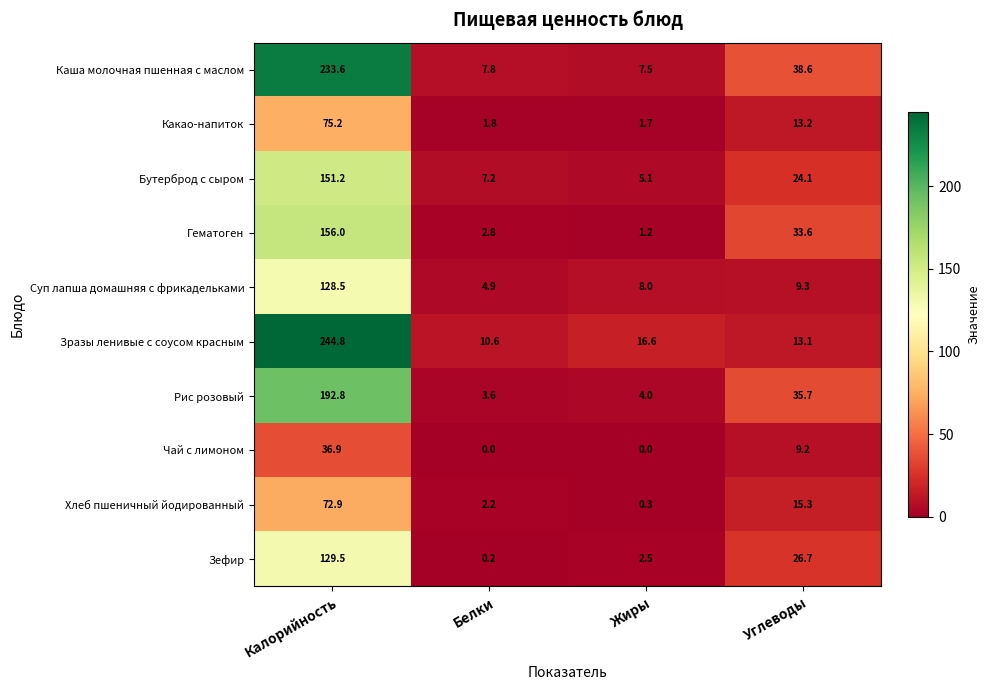

Rank the series at Углеводы from lowest to highest value.

Чай с лимоном, Суп лапша домашняя с фрикадельками, Зразы ленивые с соусом красным, Какао-напиток, Хлеб пшеничный йодированный, Бутерброд с сыром, Зефир, Гематоген, Рис розовый, Каша молочная пшенная с маслом